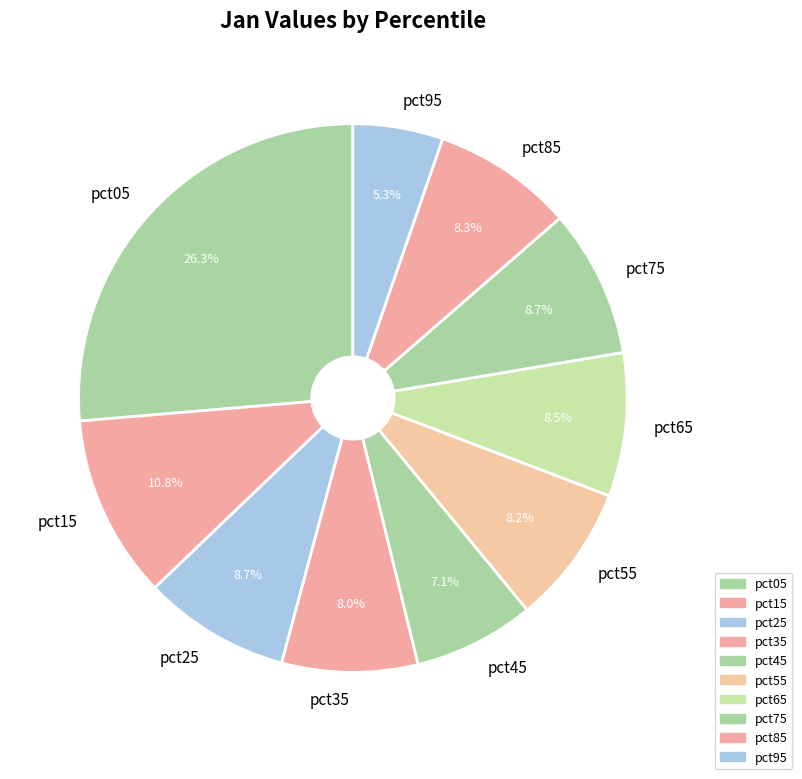

Does pct45 account for over 50% of the chart?

No